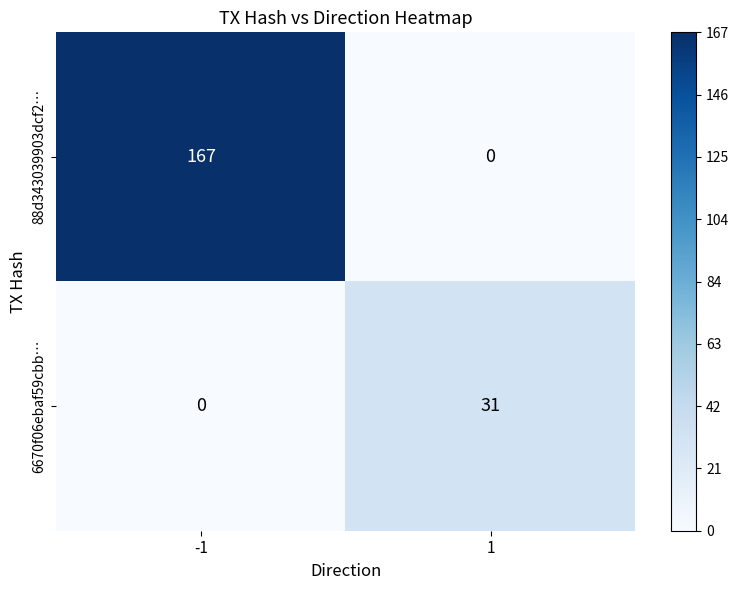

At -1, list the series in order from smallest to largest.

6670f06ebaf59cbb…, 88d343039903dcf2…